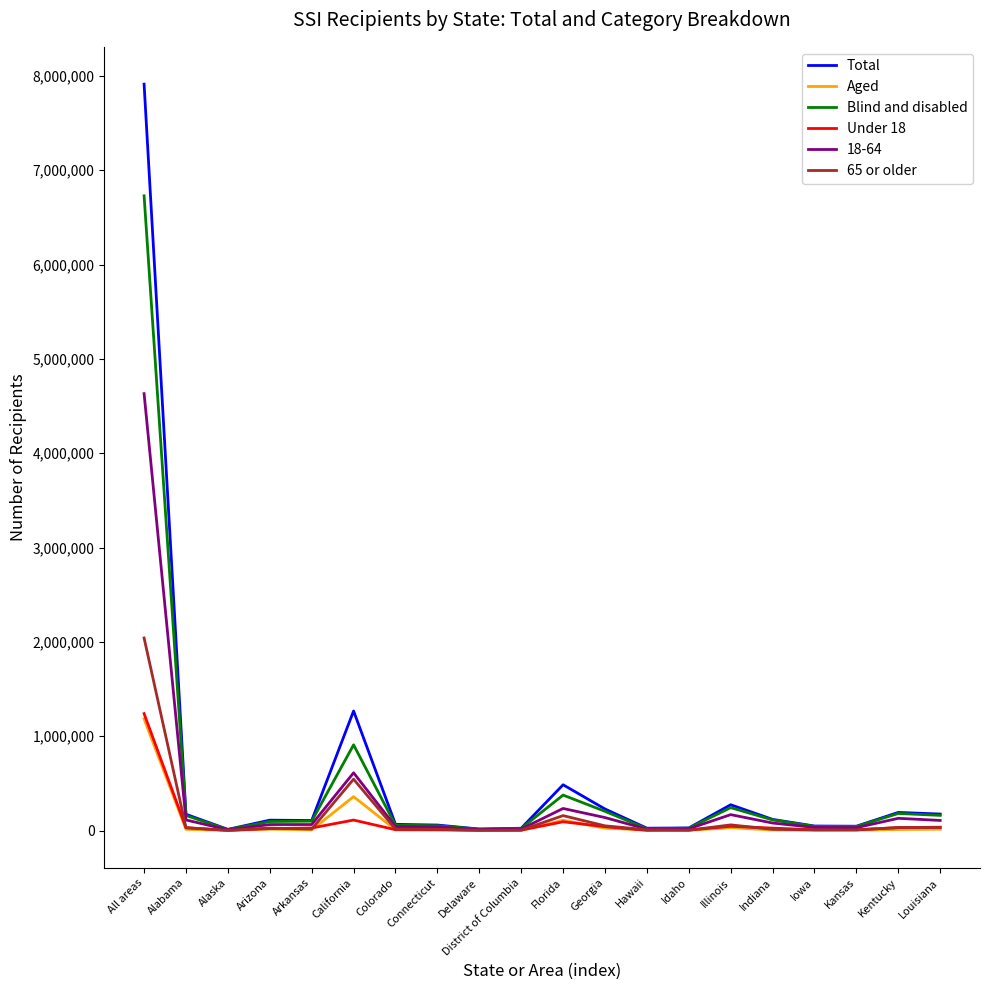

Which series has the largest range (max minus min)?

Total